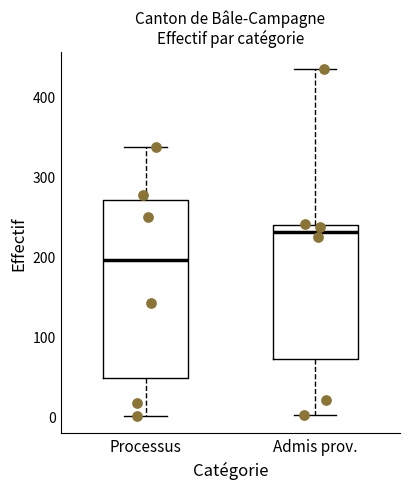

Reading left to right, read every box against the y-axis: the position of its median line, the range the box covers, and the ends of its whiskers. The values are not printed on the chart, so give them approximately, as read against the axis.

Processus: median 200, box 50 to 270, whiskers 0 to 340
Admis prov.: median 230, box 70 to 240, whiskers 0 to 430